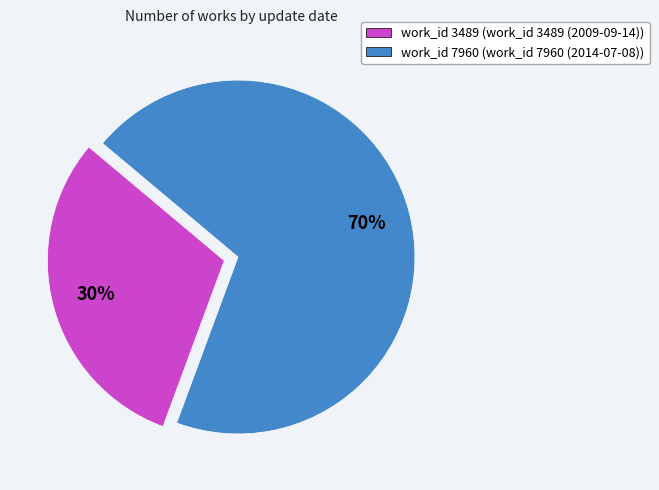

Count the number of slices in the pie.

2